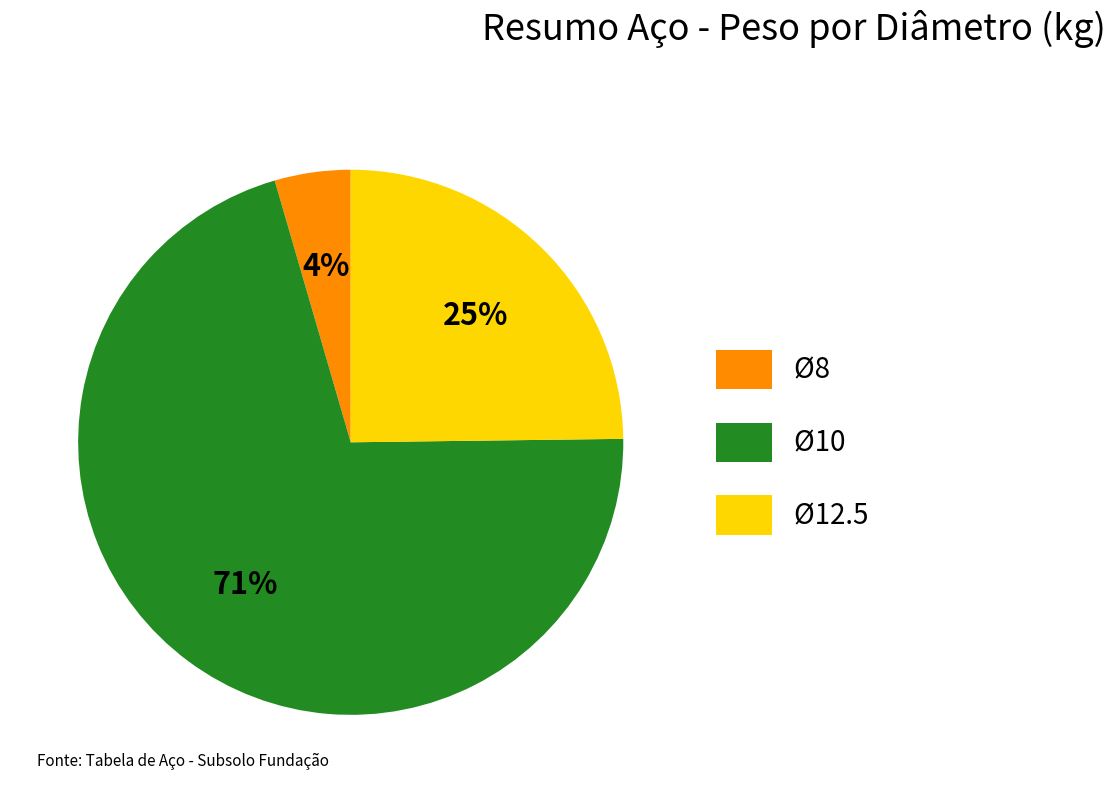

Which slice is the largest?

Ø10